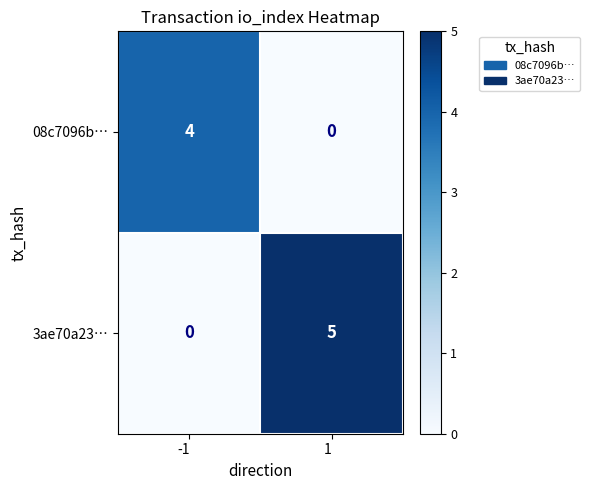

Rank the series by their maximum value, from highest to lowest.

3ae70a23…, 08c7096b…